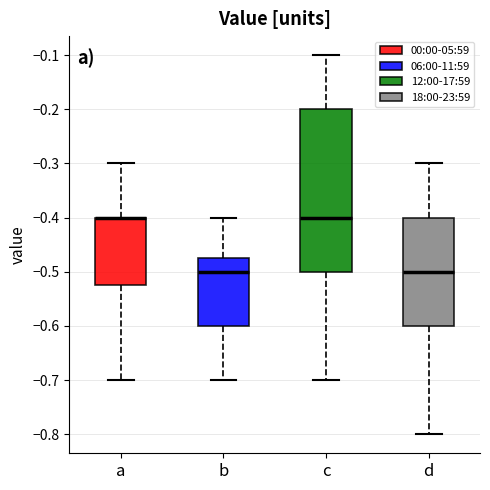

Where is the upper edge of the box for c on the y-axis? The values are not printed on the chart, so give them approximately, as read against the axis.

-0.20